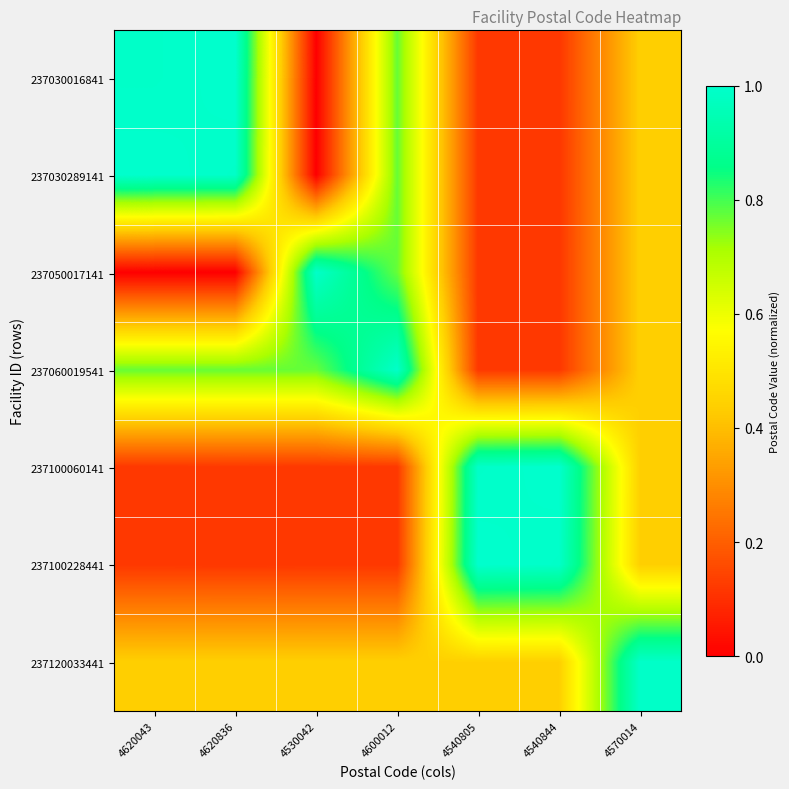

List the series in order of their peak value, highest first.

237030016841, 237030289141, 237100060141, 237100228441, 237050017141, 237060019541, 237120033441